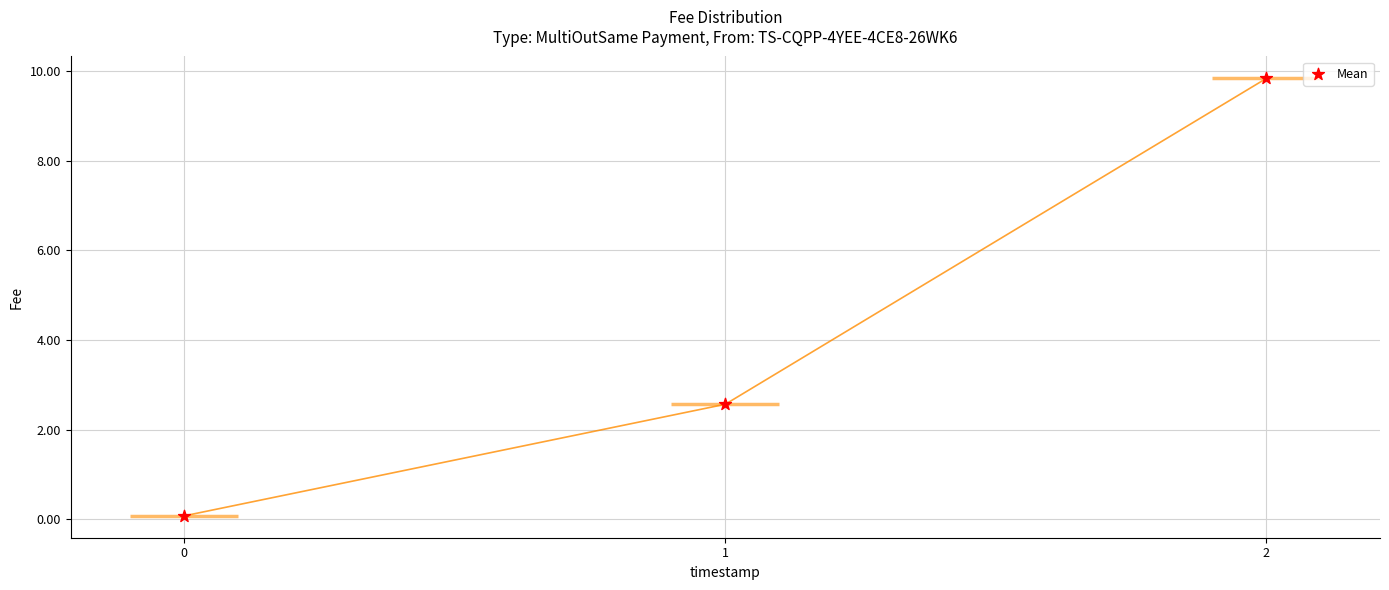

What is the change in value from 0 to 2?

+9.8